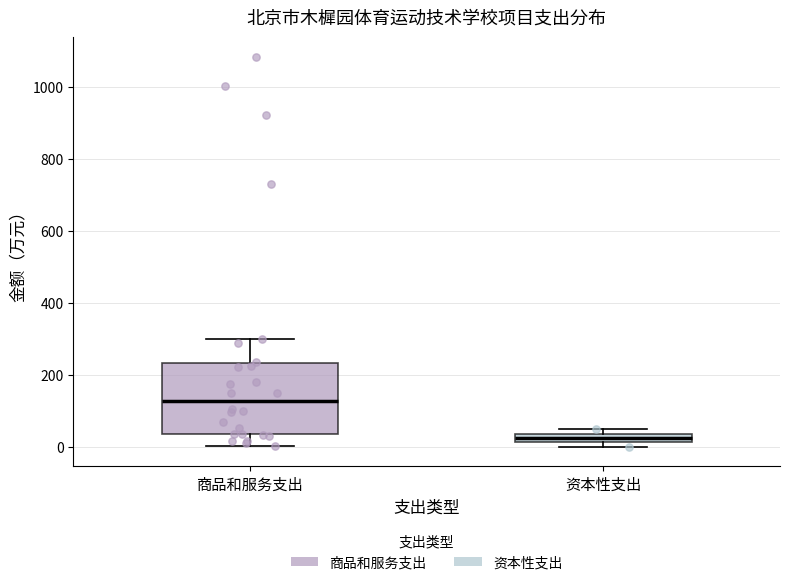

Where does the upper whisker of the box for 商品和服务支出 end on the y-axis? The values are not printed on the chart, so give them approximately, as read against the axis.

300